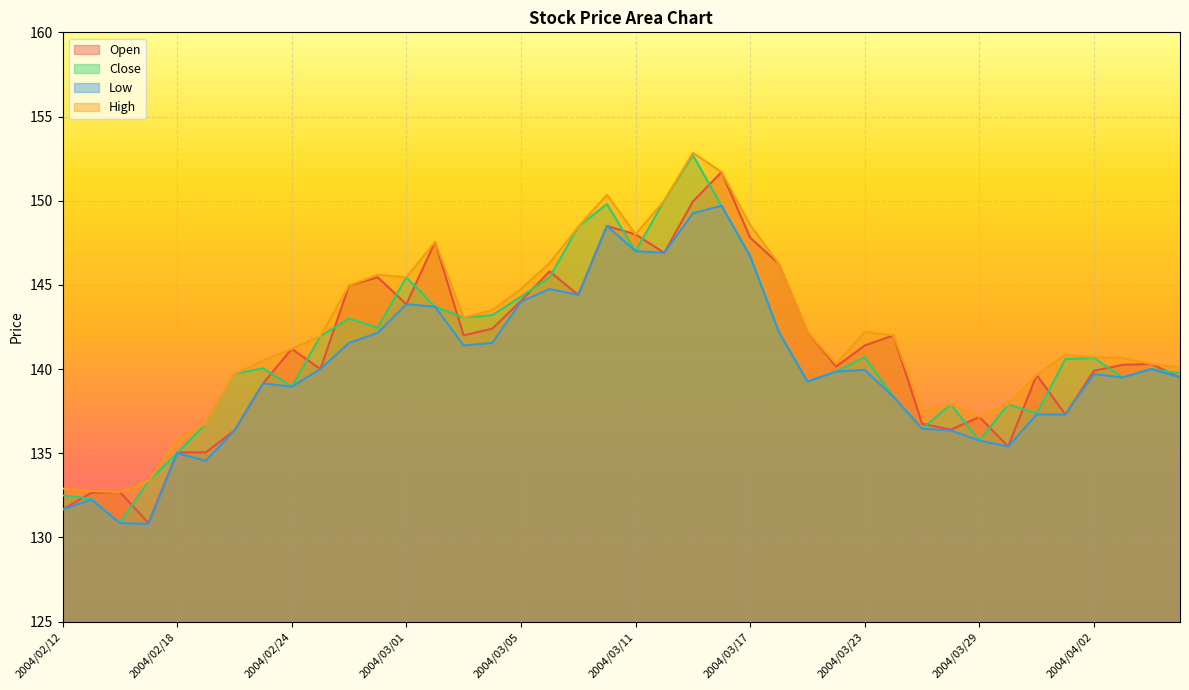

What is the minimum value for High?

132.7